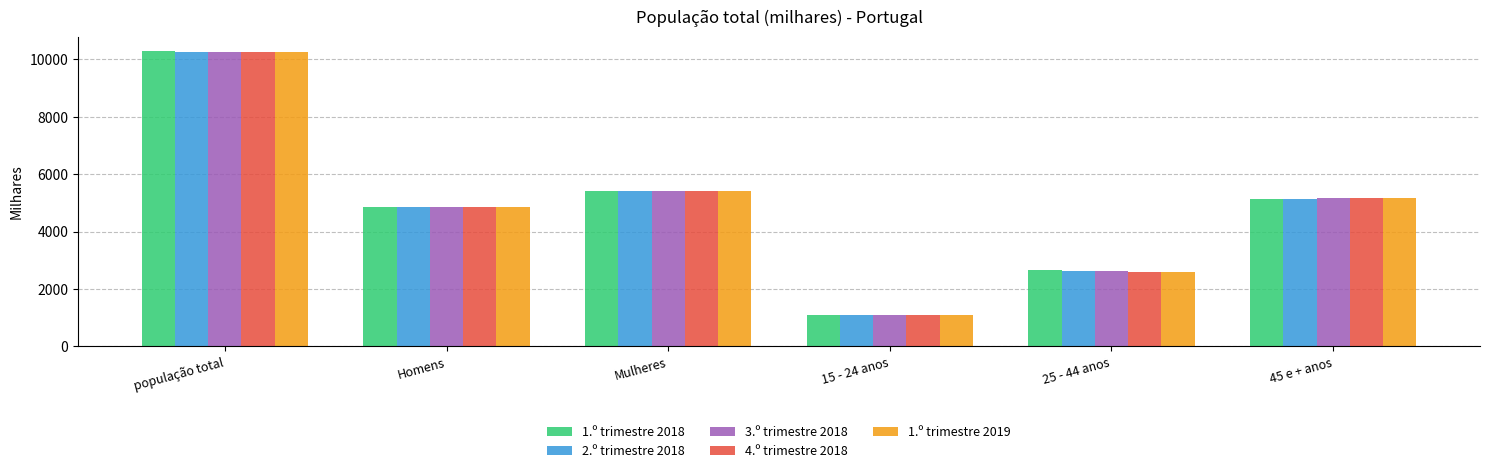

Reading left to right, what are all the values shown in this chart?

1.º trimestre 2018: 10270.8	4857.3	5413.5	1089.7	2642.0	5119.6
2.º trimestre 2018: 10264.3	4853.3	5410.9	1088.7	2628.3	5133.1
3.º trimestre 2018: 10261.1	4851.0	5410.1	1087.7	2614.6	5149.4
4.º trimestre 2018: 10260.4	4850.6	5409.8	1086.8	2601.7	5165.8
1.º trimestre 2019: 10265.3	4846.0	5419.2	1089.9	2598.5	5172.2